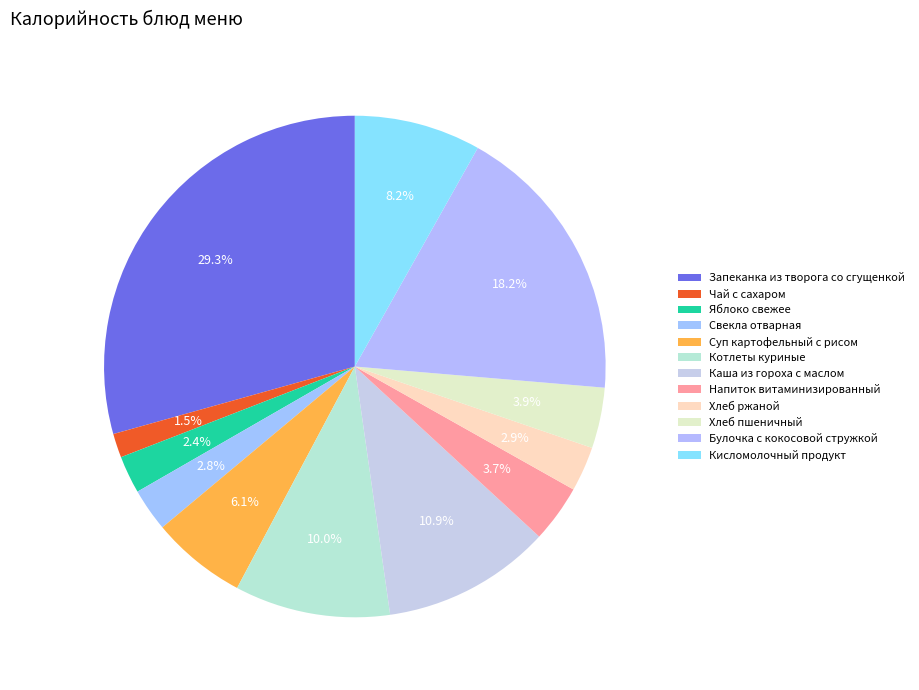

Is there any slice that represents more than half of the pie?

No